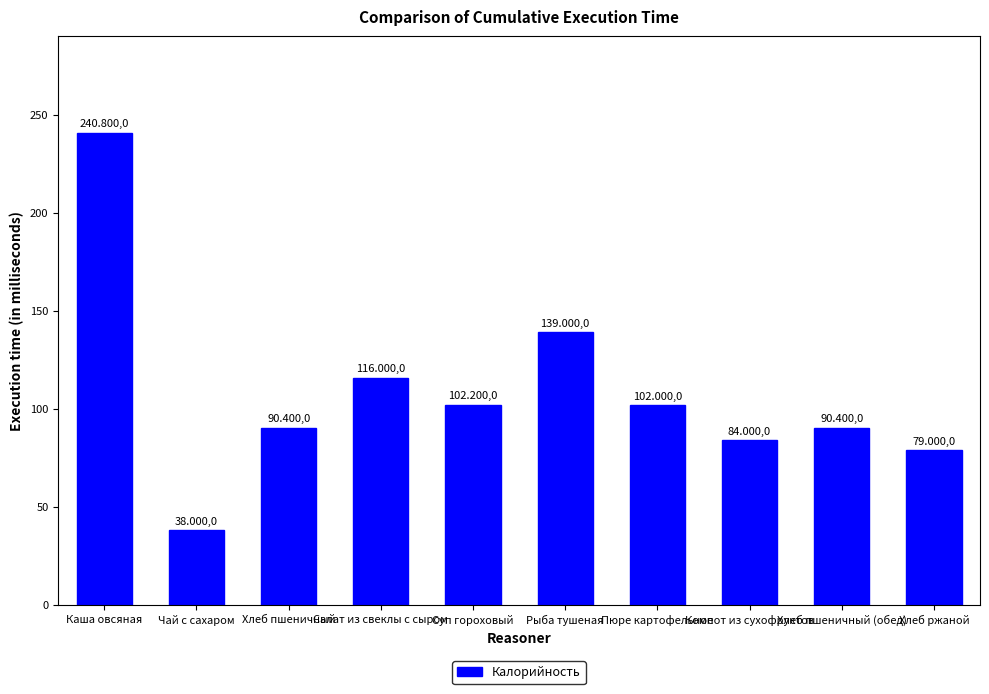

What is the minimum value shown in the chart?

38.0